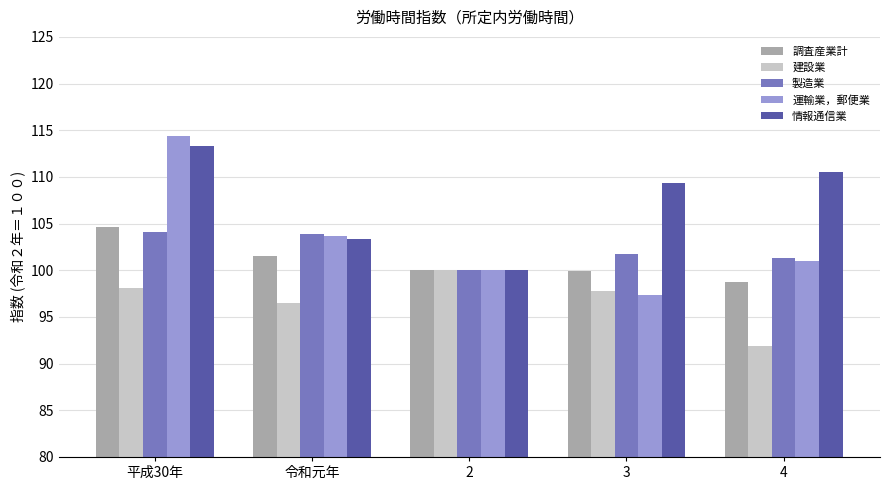

Which series changed the most between 平成30年 and 4?

運輸業，郵便業